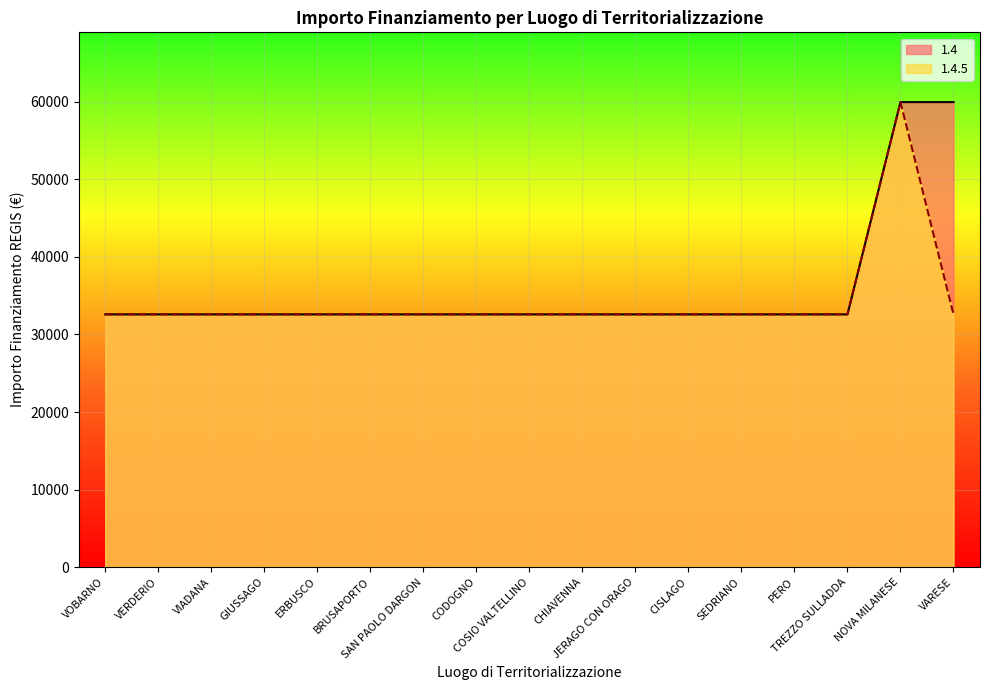

True or false: 1.4 has more than 2 interior local peaks.

False